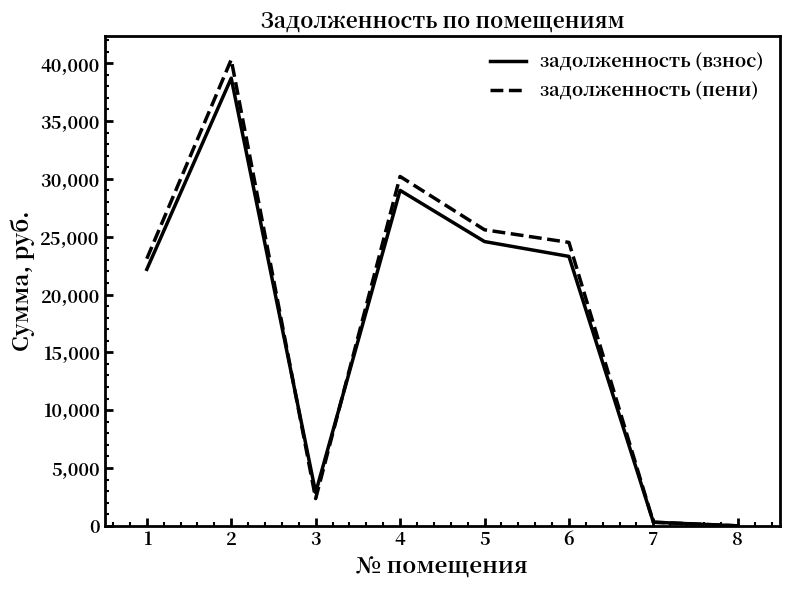

What is the maximum value shown in the chart?

40309.1